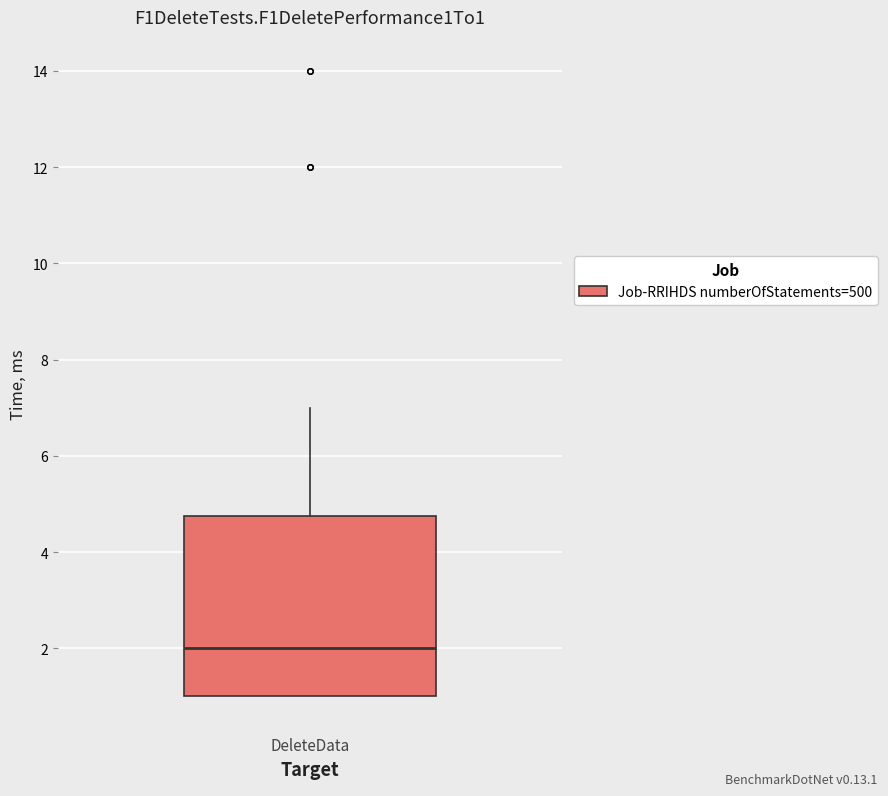

Read this box plot against the y-axis: the position of the median line, the range covered by the box, and the ends of both whiskers. The values are not printed on the chart, so give them approximately, as read against the axis.

median 2.0, box 1.0 to 4.8, whiskers 1.0 to 7.0